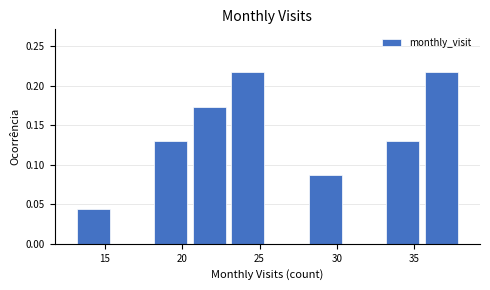

Reading left to right, transcribe this chart: for each bar, give the range it covers on the x-axis and its height. The values are not printed on the chart, so give them approximately, as read against the axis.

13.0 to 15.5: 0.045
15.5 to 18.0: 0
18.0 to 20.5: 0.130
20.5 to 23.0: 0.175
23.0 to 25.5: 0.215
25.5 to 28.0: 0
28.0 to 30.5: 0.085
30.5 to 33.0: 0
33.0 to 35.5: 0.130
35.5 to 38.0: 0.215